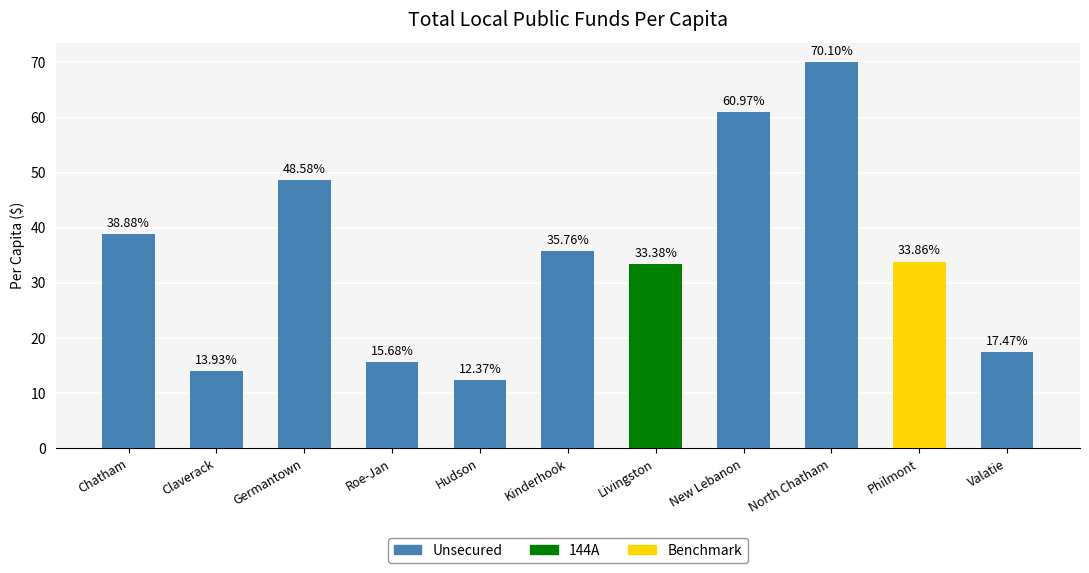

What is the sum of all values?

381.0